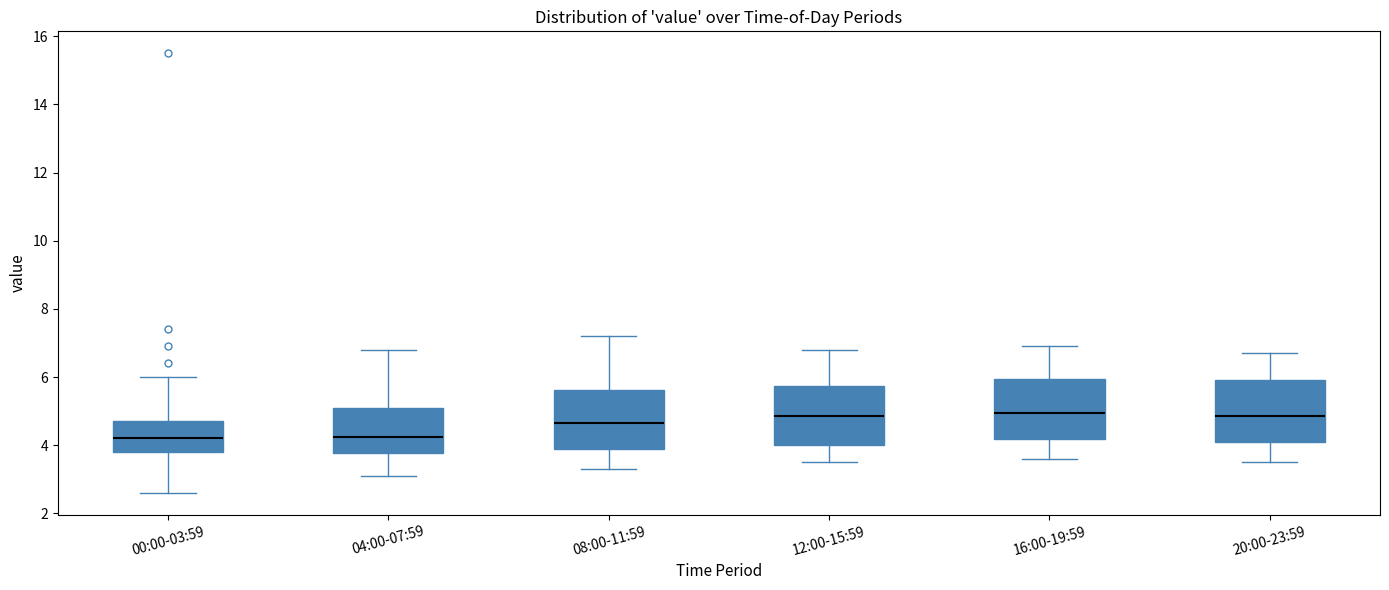

Where is the upper edge of the box for 00:00-03:59 on the y-axis? The values are not printed on the chart, so give them approximately, as read against the axis.

4.8